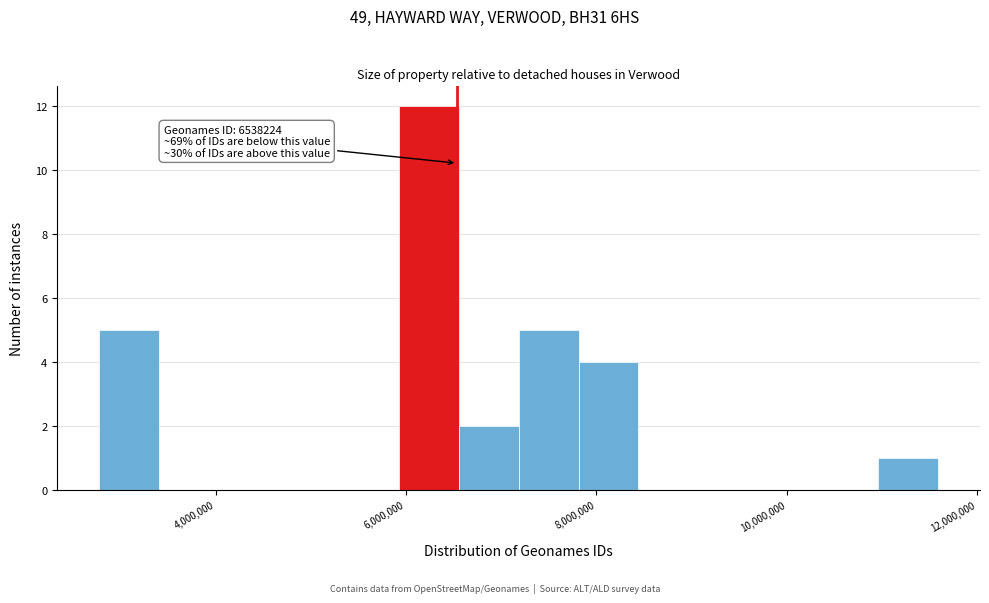

Read against the x-axis, roughly where is the centre of the tallest bar?

6200000